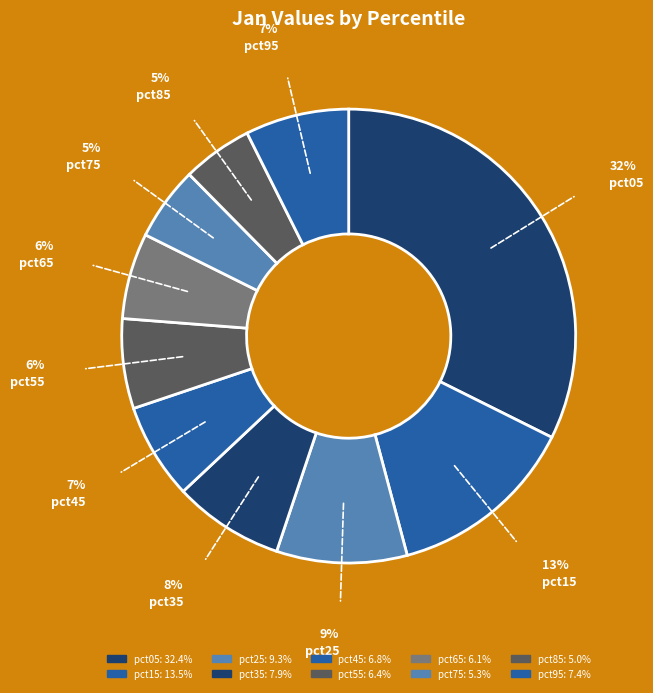

Is there any slice that represents more than half of the pie?

No